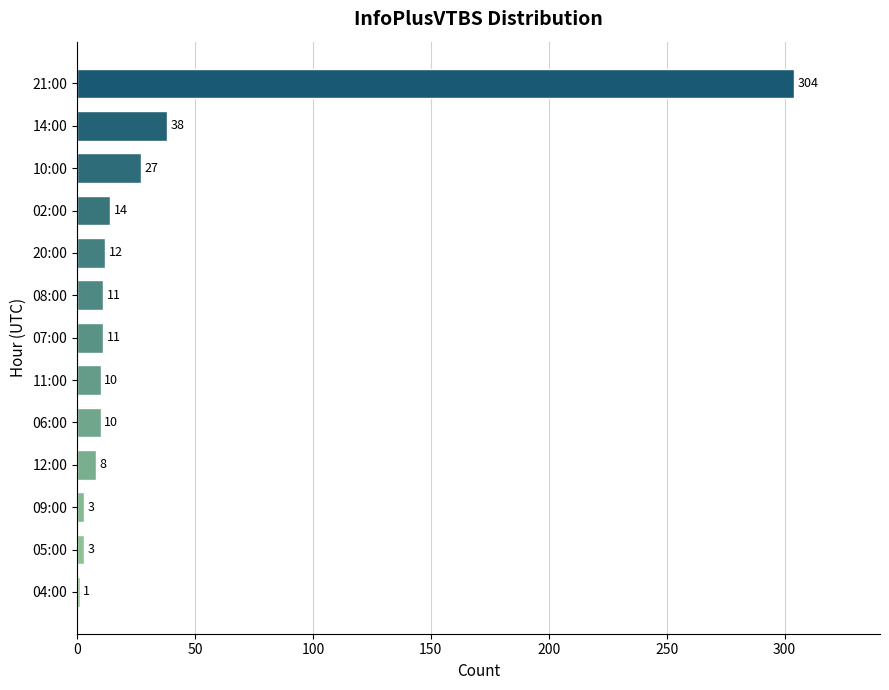

The value at 20:00 is 12. True or false?

True